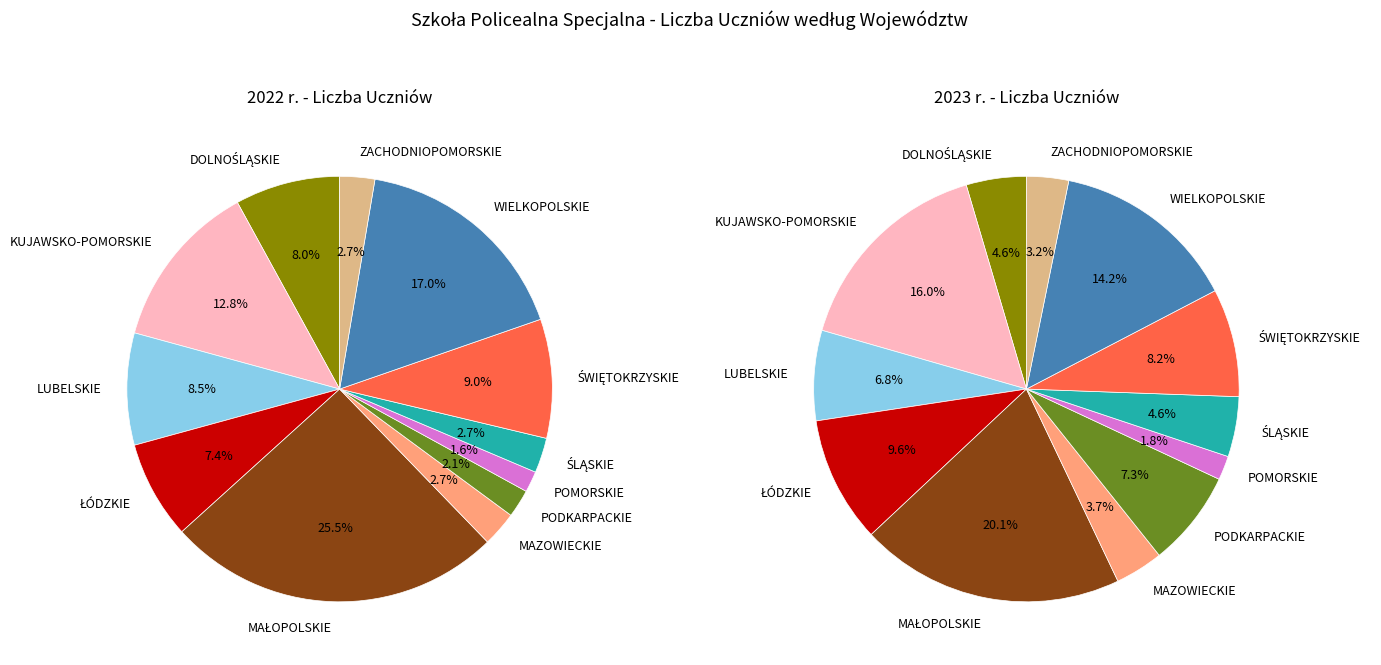

To the nearest percent, what is the difference between the MAZOWIECKIE and PODKARPACKIE slice percentages?

4%